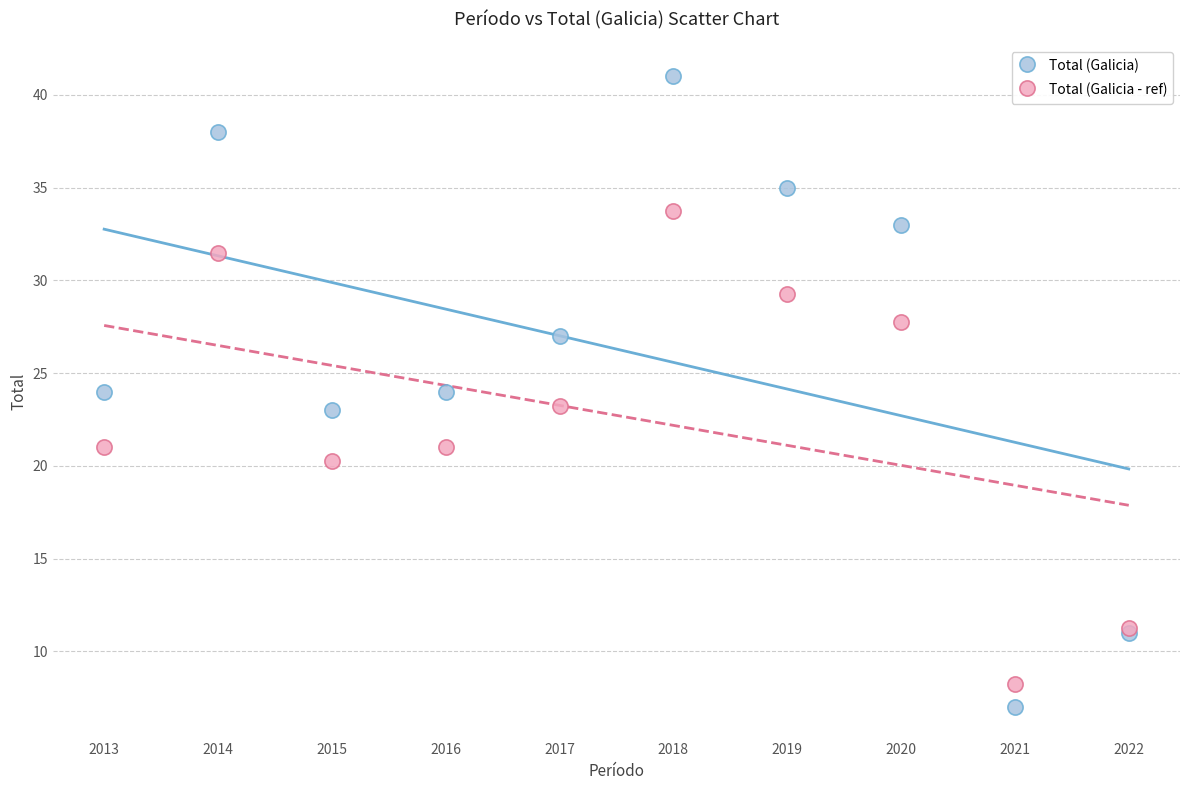

Which series contains the highest Y value?

Total (Galicia)